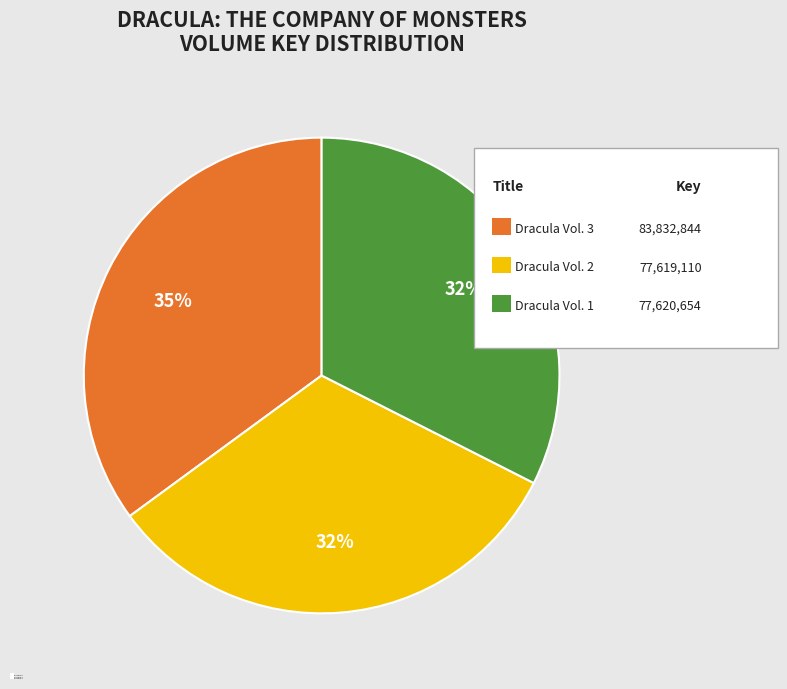

How many segments does this pie chart have?

3